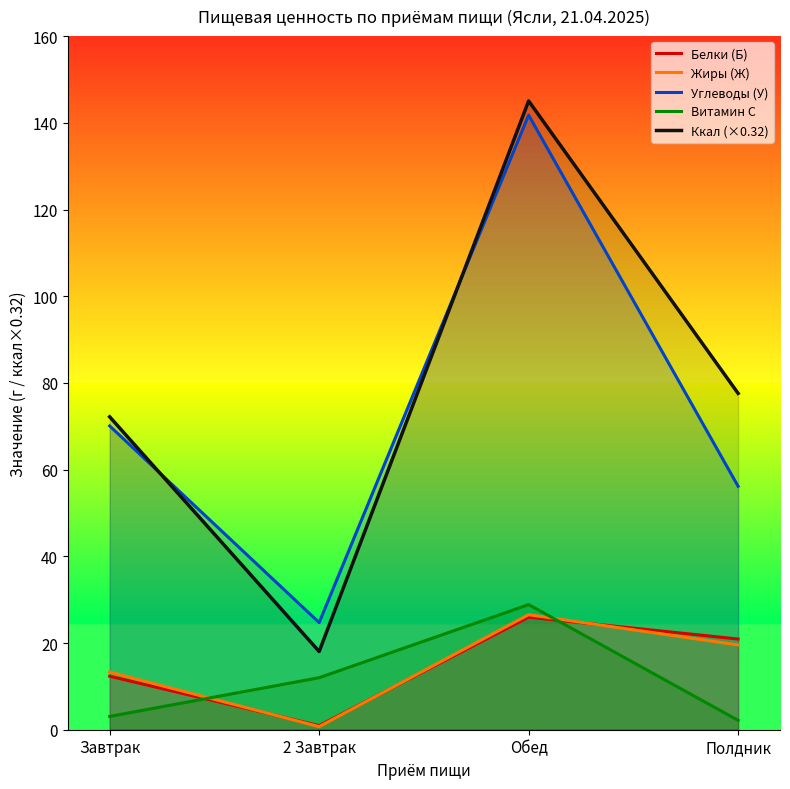

What is the sum of the Углеводы (У) values at Полдник and 2 Завтрак?

80.9